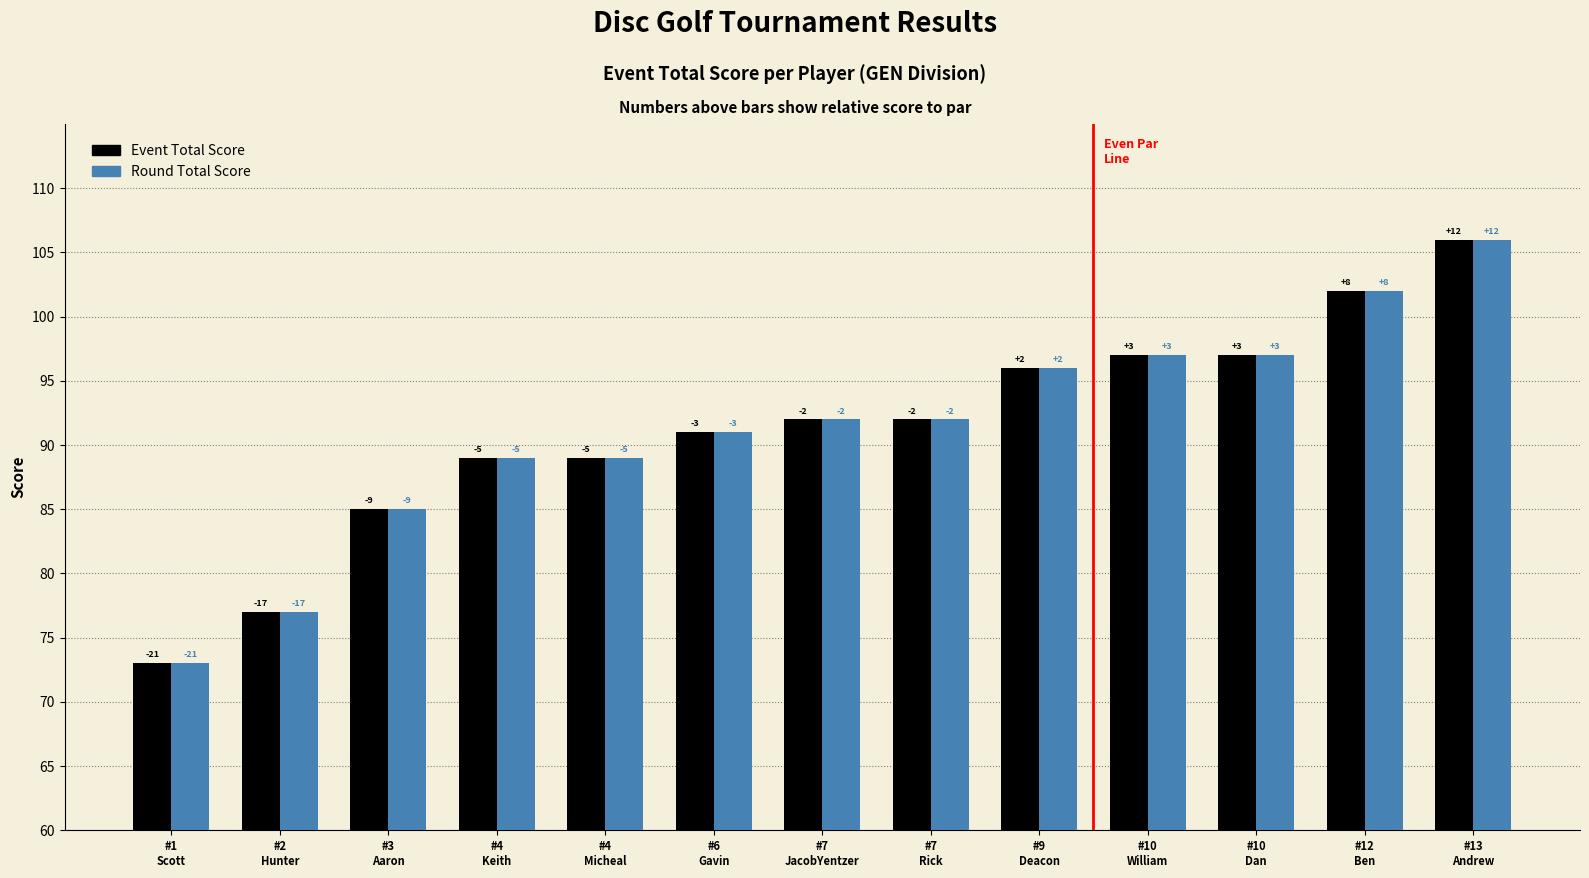

How many groups of bars are there?

13